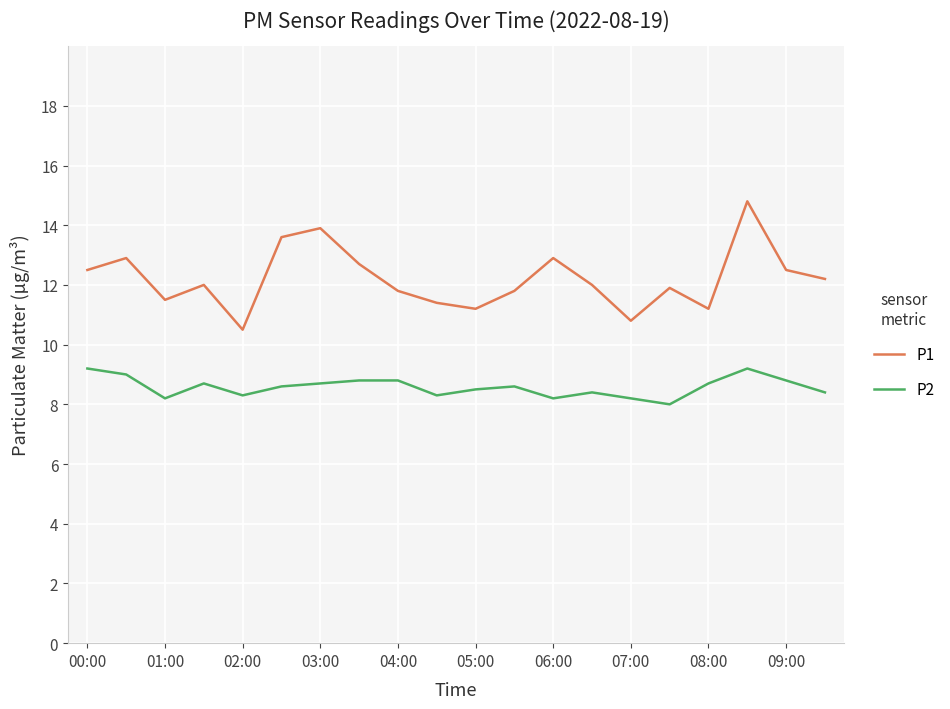

Which series has the widest spread of values?

P1